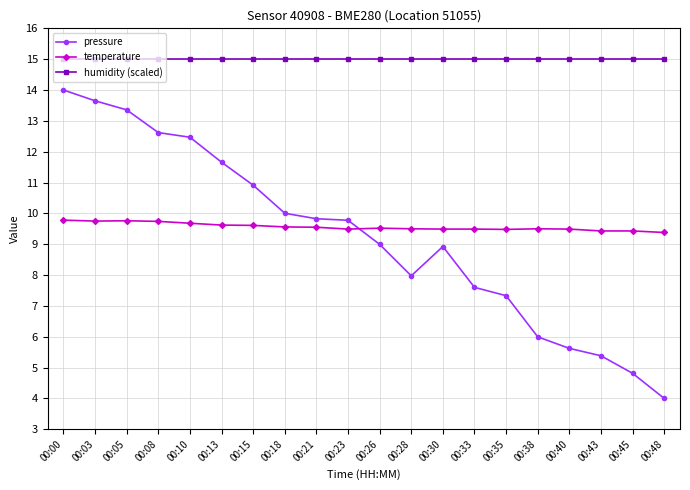

The humidity (scaled) series shows 15.0 at 00:43. True or false?

True